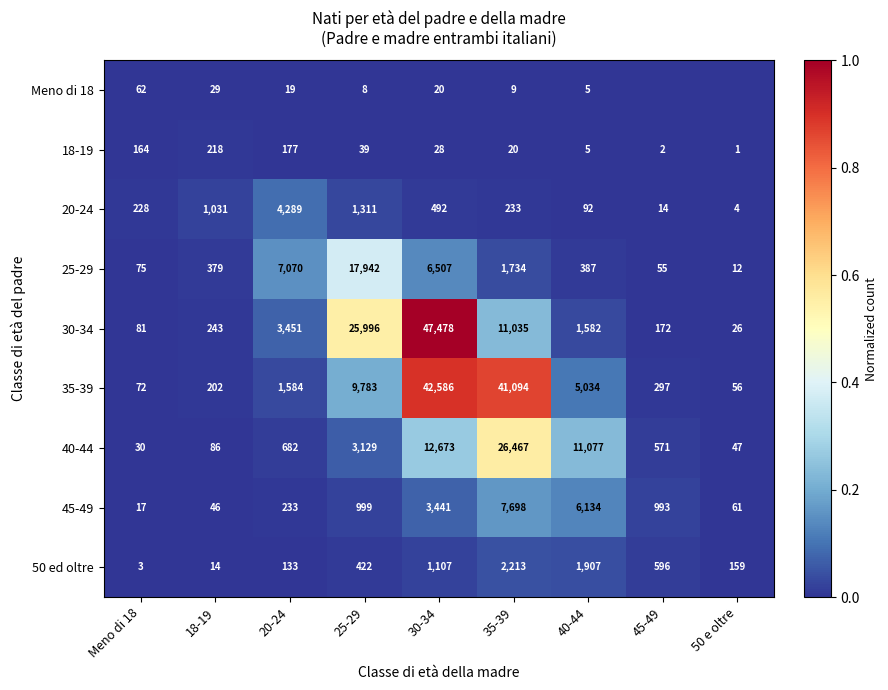

What is the sum of all 35-39 values?

100708